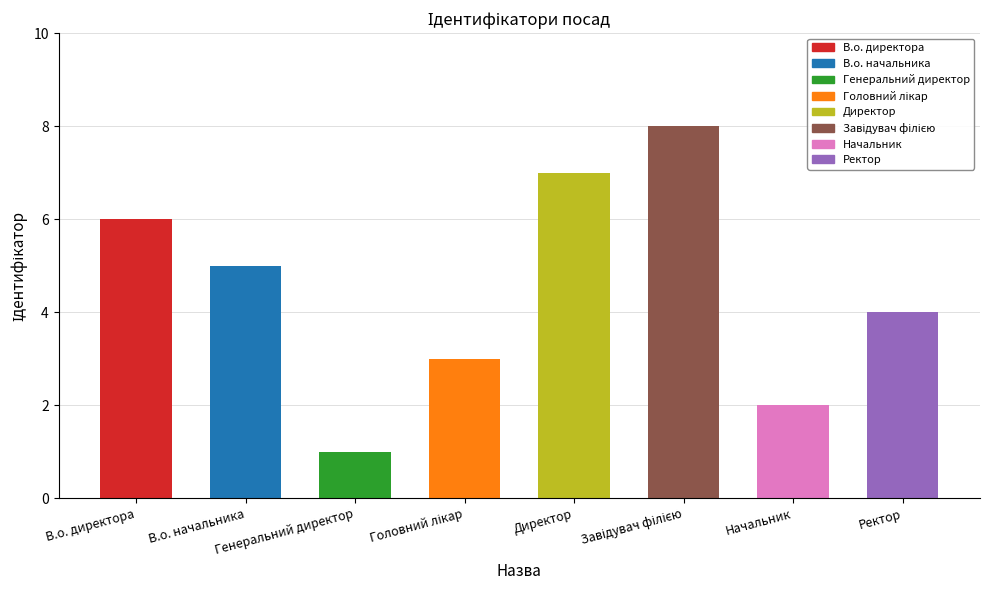

Which has a higher value, В.о. начальника or Начальник?

В.о. начальника